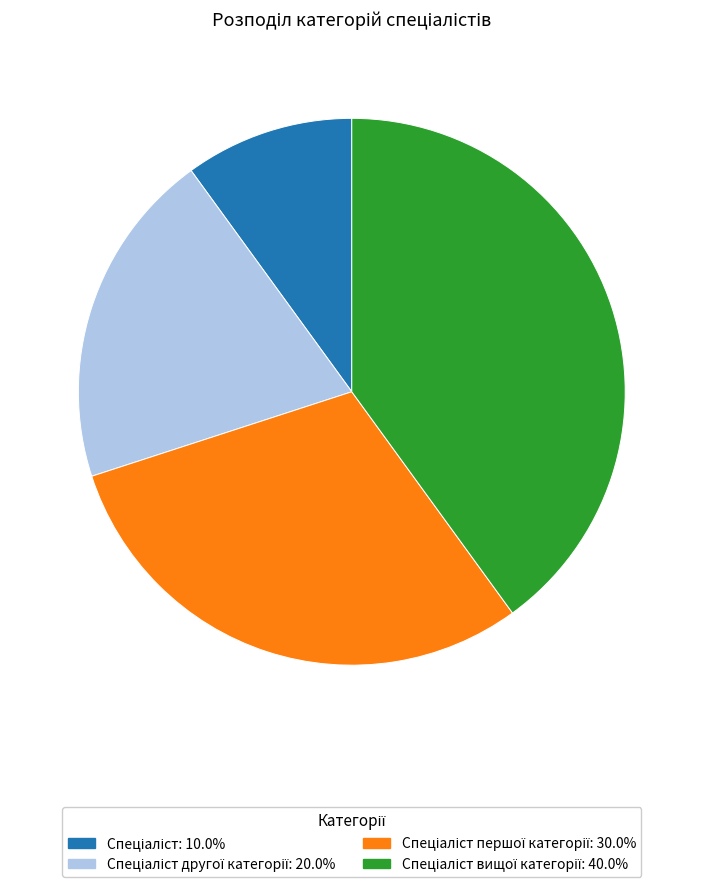

Does any single category account for the majority?

No